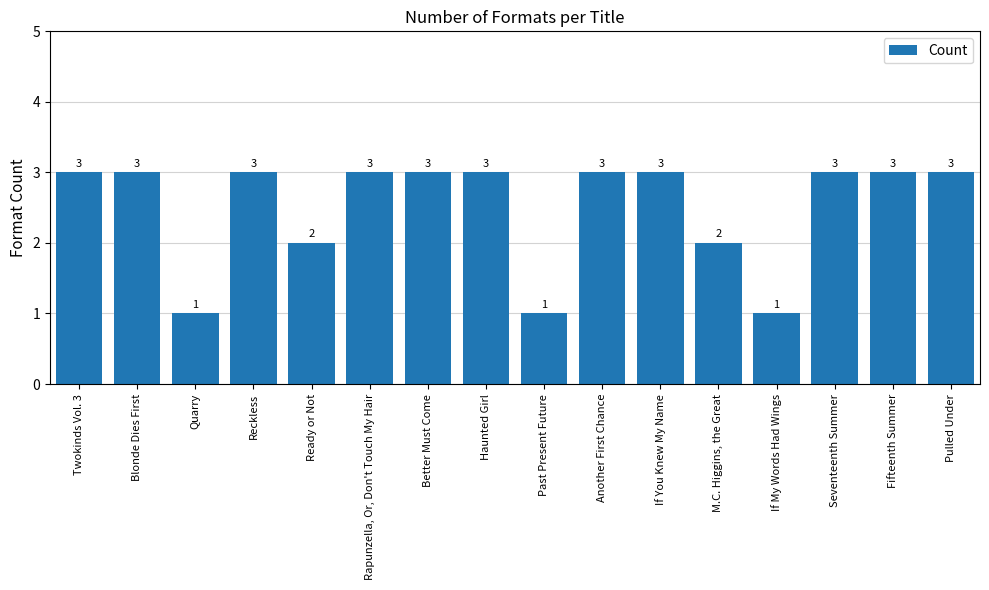

Reading left to right, transcribe all the data shown in this chart.

Twokinds Vol. 3=3	Blonde Dies First=3	Quarry=1	Reckless=3	Ready or Not=2	Rapunzella, Or, Don't Touch My Hair=3	Better Must Come=3	Haunted Girl=3	Past Present Future=1	Another First Chance=3	If You Knew My Name=3	M.C. Higgins, the Great=2	If My Words Had Wings=1	Seventeenth Summer=3	Fifteenth Summer=3	Pulled Under=3